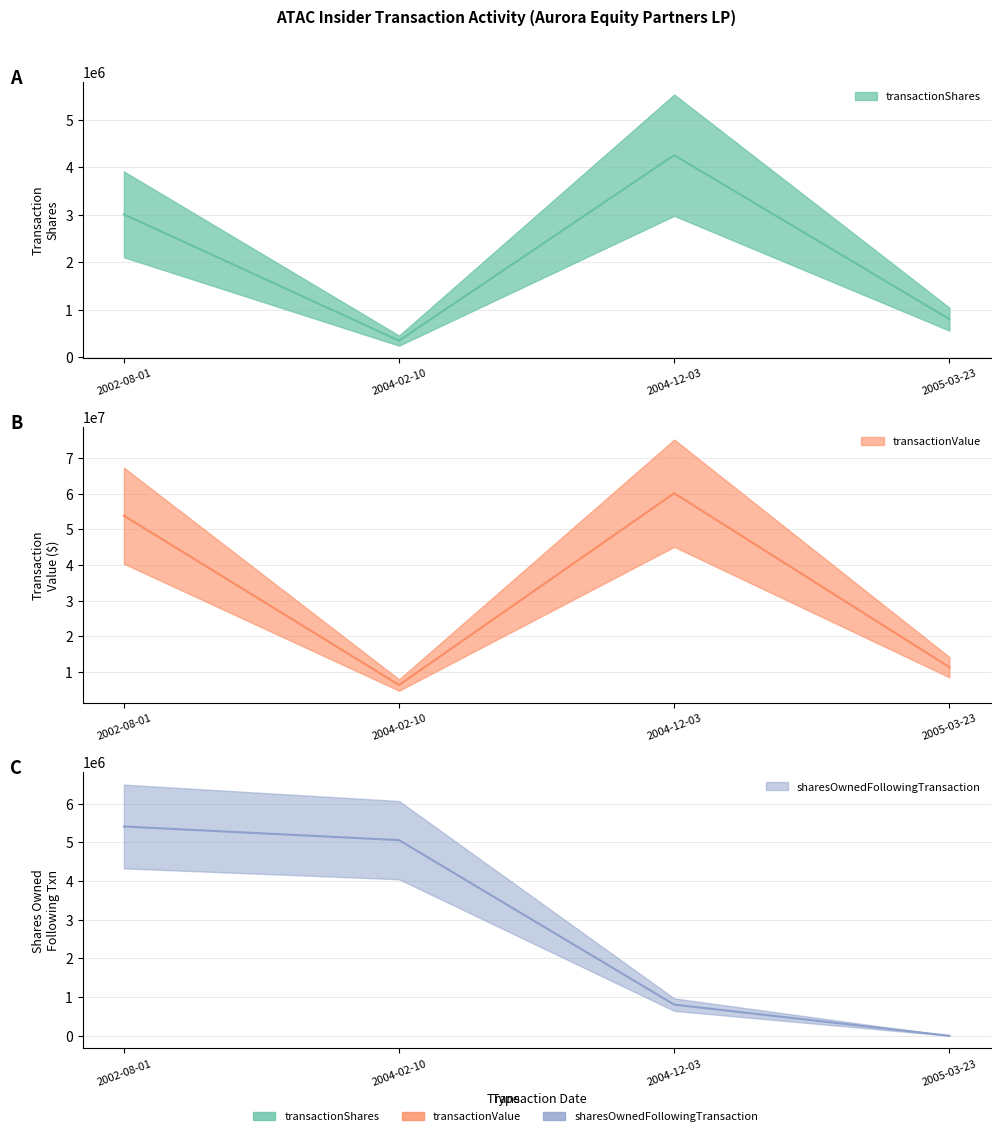

True or false: sharesOwnedFollowingTransaction and transactionValue intersect in this chart.

False